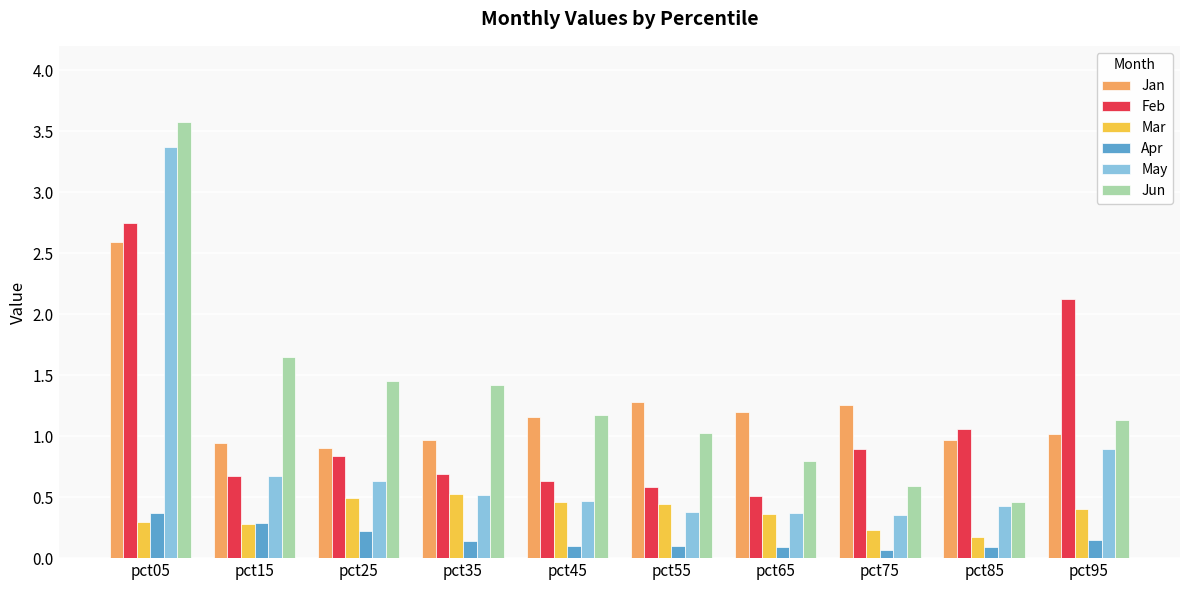

List the series in order of their peak value, lowest first.

Apr, Mar, Jan, Feb, May, Jun